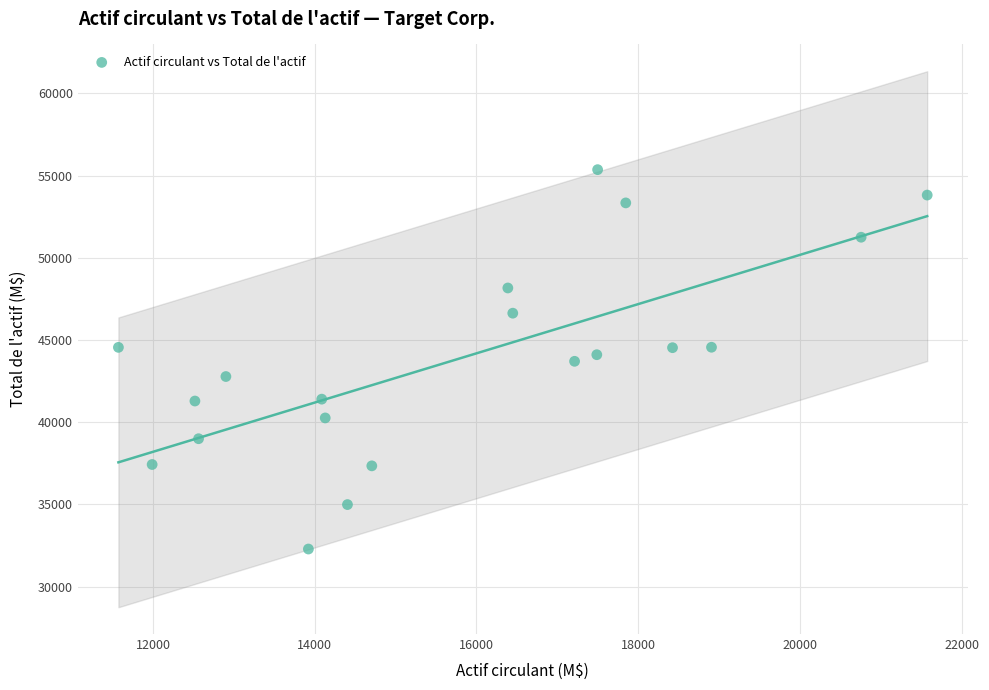

What is the range of X values (max minus min)?

10000